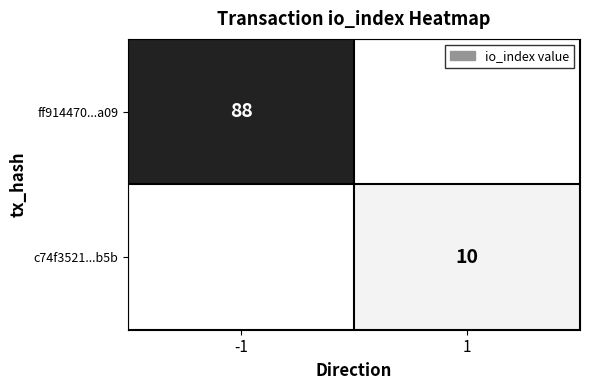

The ff914470...a09 series shows 40 at -1. True or false?

False